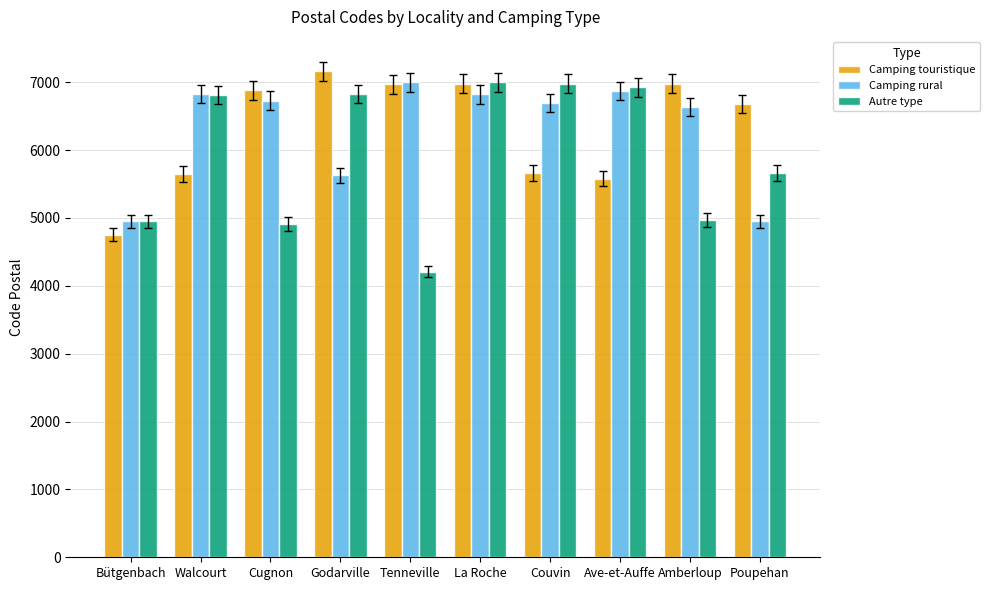

Which series has the widest spread of values?

Autre type